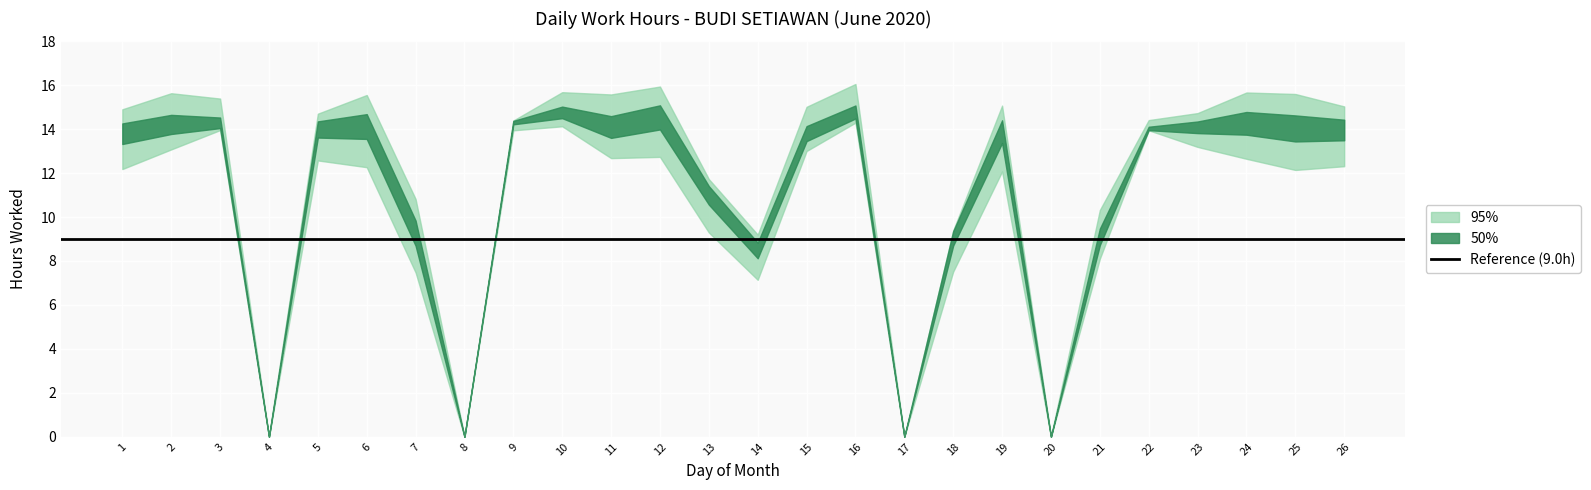

What is the approximate value at 6?

14.2